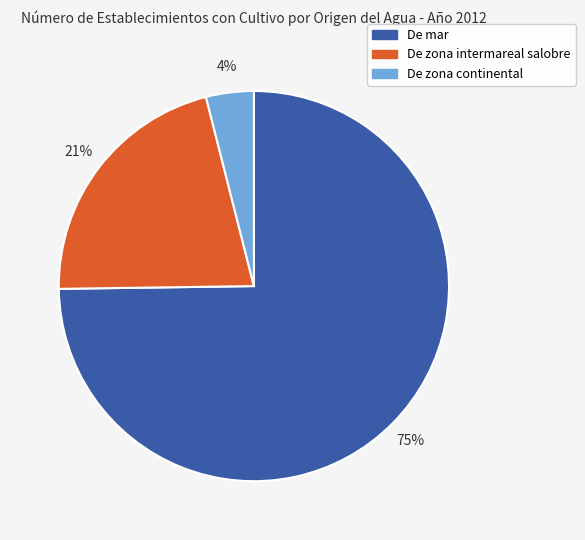

Is the sum of De zona intermareal salobre and De zona continental greater than half?

No